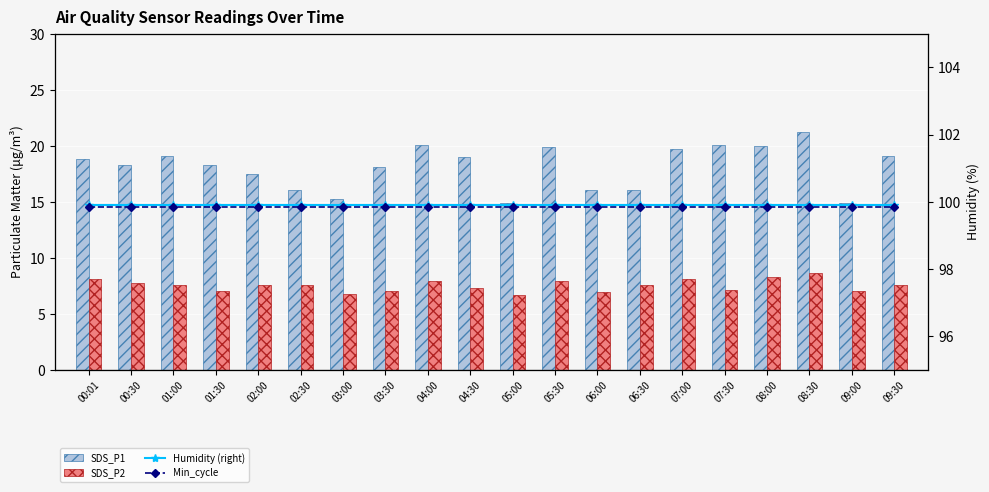

Which series changed the most between 08:00 and 09:30?

SDS_P1